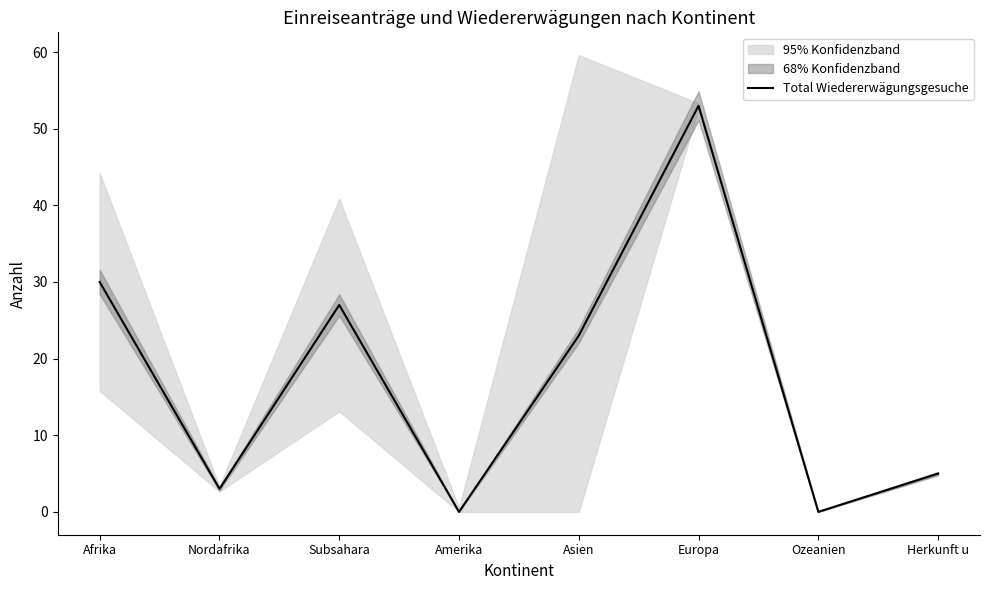

How many lines are shown in the chart?

1